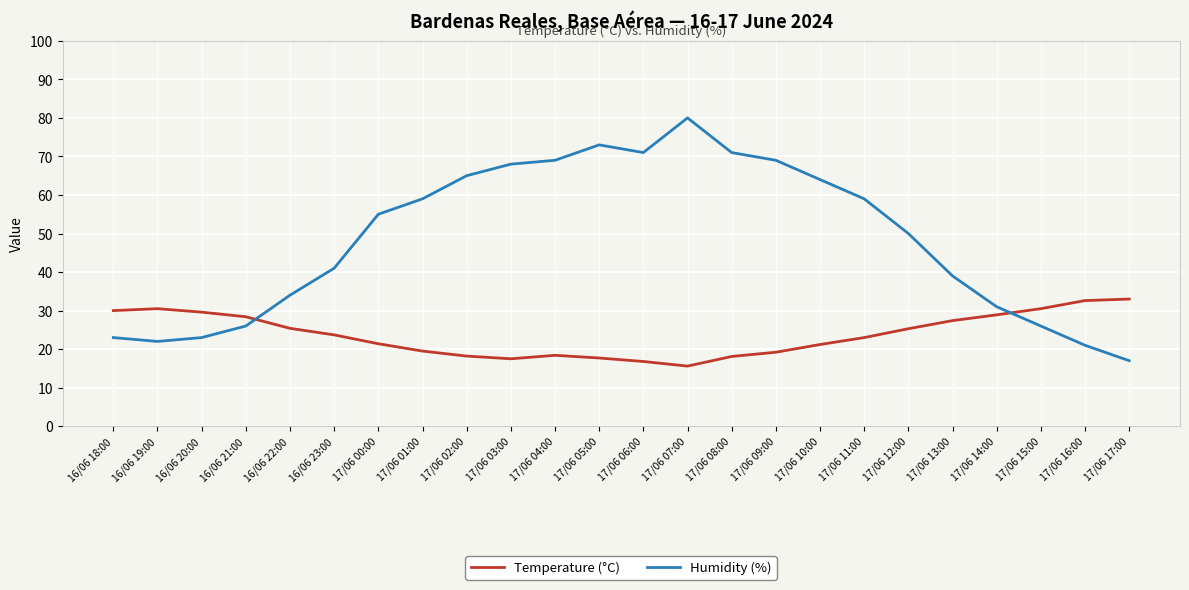

How many series are shown in this chart?

2